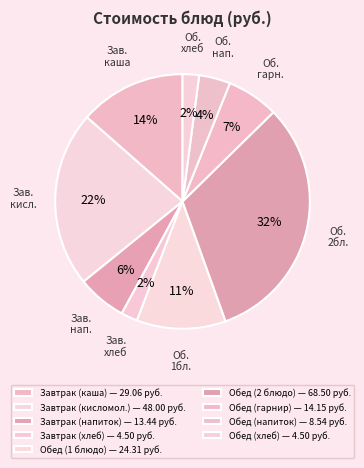

Count the number of slices in the pie.

9